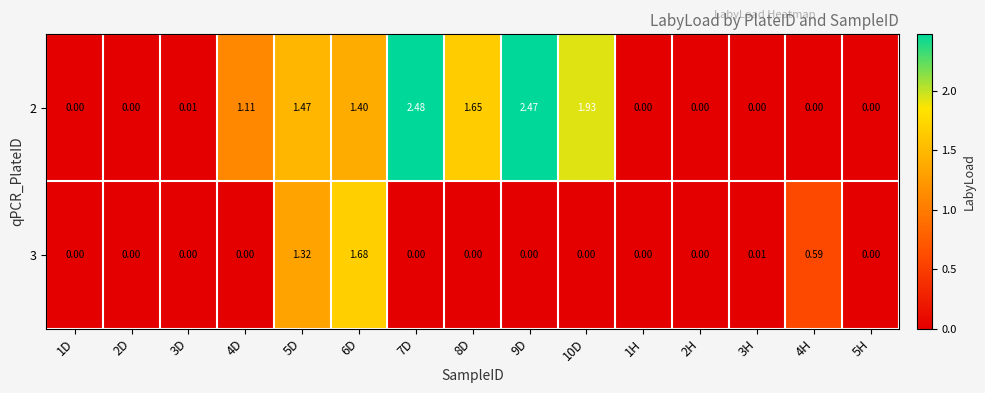

How many distinct data groups are displayed?

2